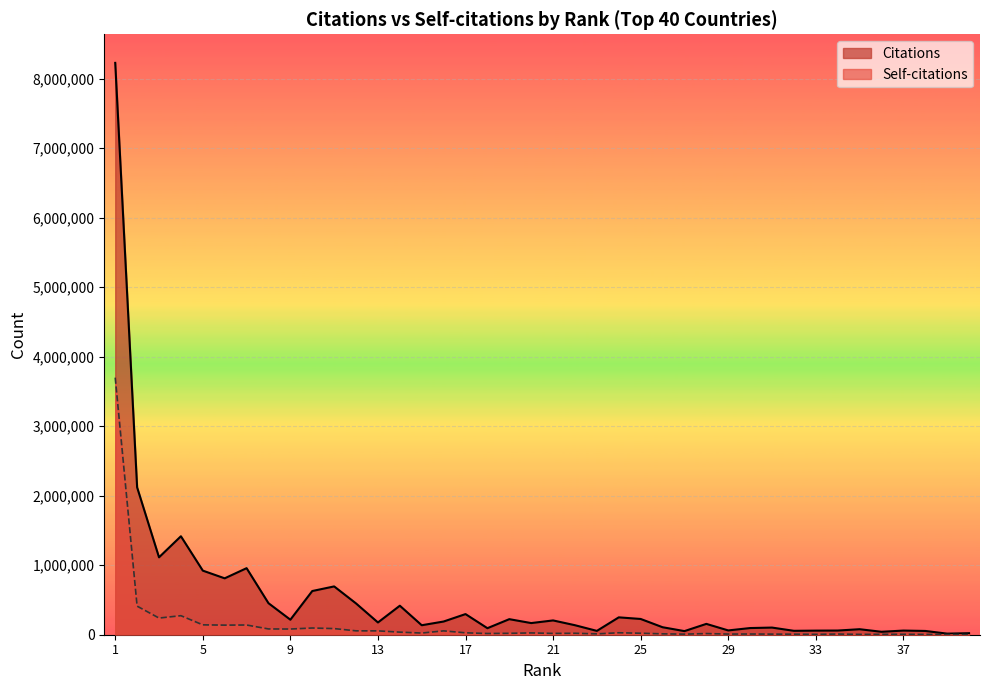

How many lines are shown in the chart?

2